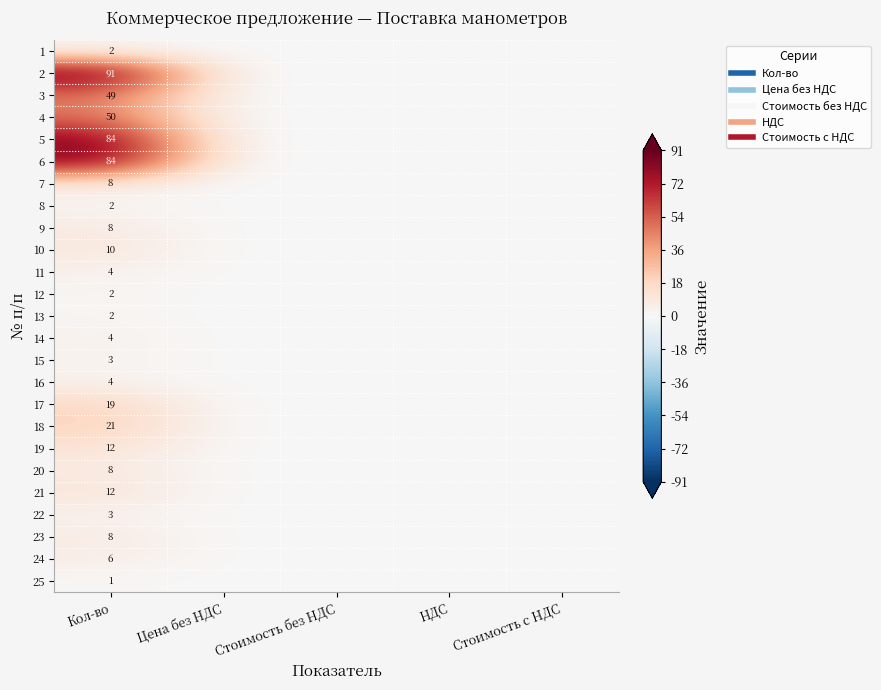

At which category is the sum across all series the highest?

Кол-во